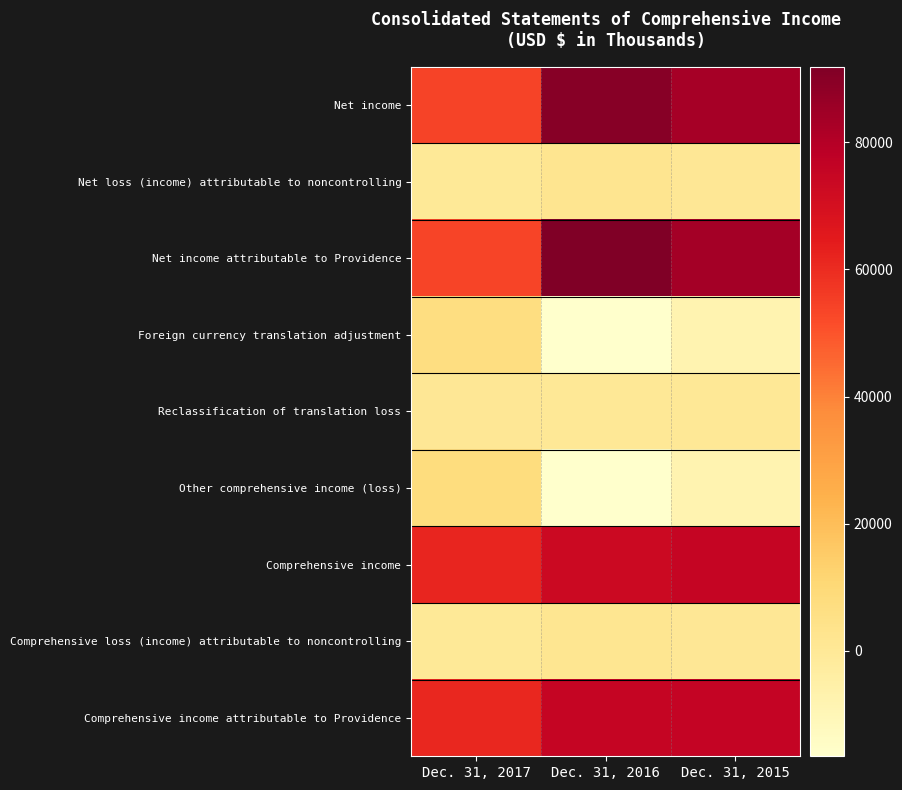

Reading left to right, what are all the values shown in this chart?

Net income: Dec. 31, 2017=53820	Dec. 31, 2016=89846	Dec. 31, 2015=83194
Net loss (income) attributable to noncontrolling: Dec. 31, 2017=-451	Dec. 31, 2016=2082	Dec. 31, 2015=502
Net income attributable to Providence: Dec. 31, 2017=53369	Dec. 31, 2016=91928	Dec. 31, 2015=83696
Foreign currency translation adjustment: Dec. 31, 2017=7117	Dec. 31, 2016=-16618	Dec. 31, 2015=-8075
Reclassification of translation loss: Dec. 31, 2017=527	Dec. 31, 2016=0	Dec. 31, 2015=0
Other comprehensive income (loss): Dec. 31, 2017=7644	Dec. 31, 2016=-16618	Dec. 31, 2015=-8075
Comprehensive income: Dec. 31, 2017=61464	Dec. 31, 2016=73228	Dec. 31, 2015=75119
Comprehensive loss (income) attributable to noncontrolling: Dec. 31, 2017=-255	Dec. 31, 2016=1968	Dec. 31, 2015=508
Comprehensive income attributable to Providence: Dec. 31, 2017=61209	Dec. 31, 2016=75196	Dec. 31, 2015=75627